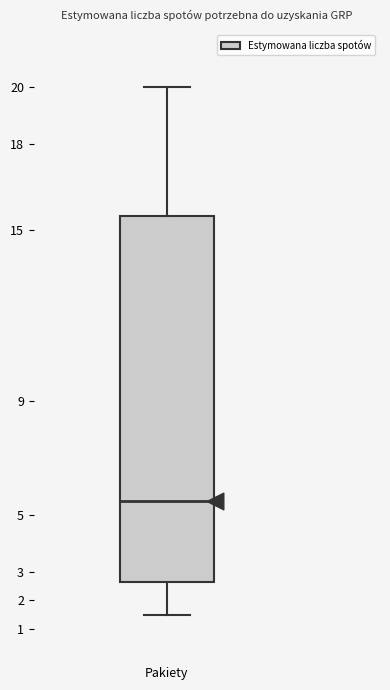

Transcribe this box plot: give where the median line is, the range the box spans, and where the two whiskers end, as read against the y-axis. The values are not printed on the chart, so give them approximately, as read against the axis.

median 5.5, box 2.7 to 15.5, whiskers 1.5 to 20.0